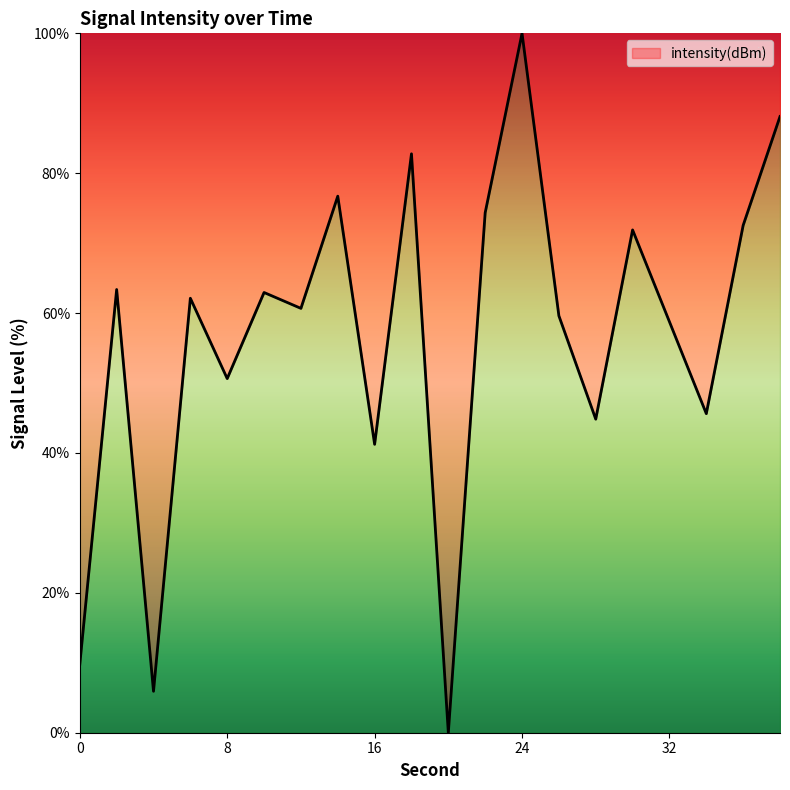

What is the difference between the maximum and minimum values?

100.0